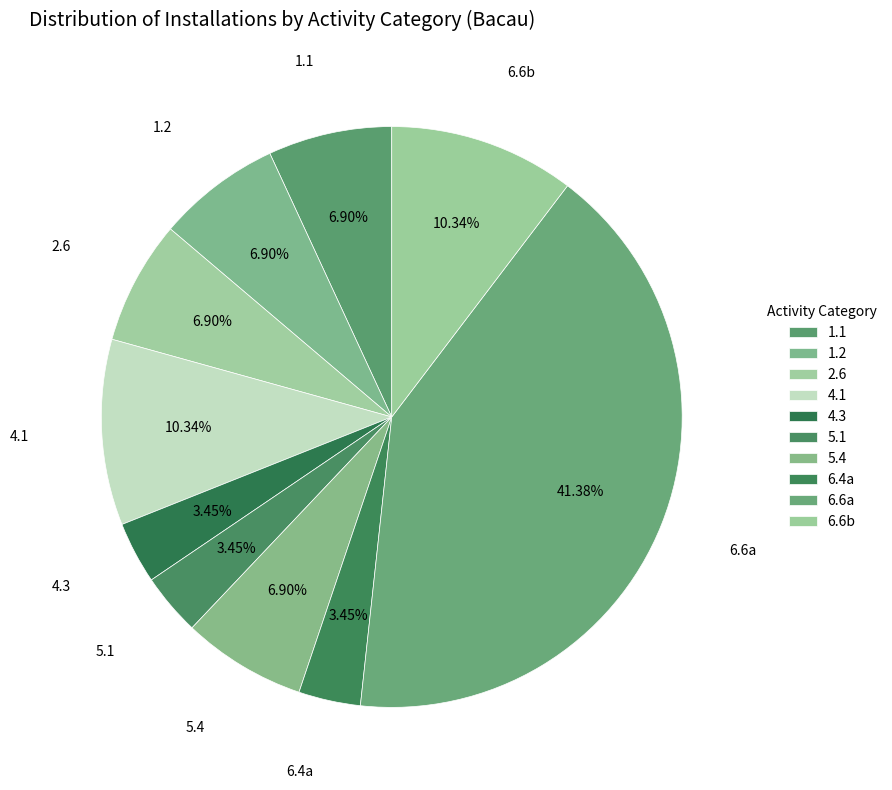

Between 5.1 and 6.6b, which is larger?

6.6b